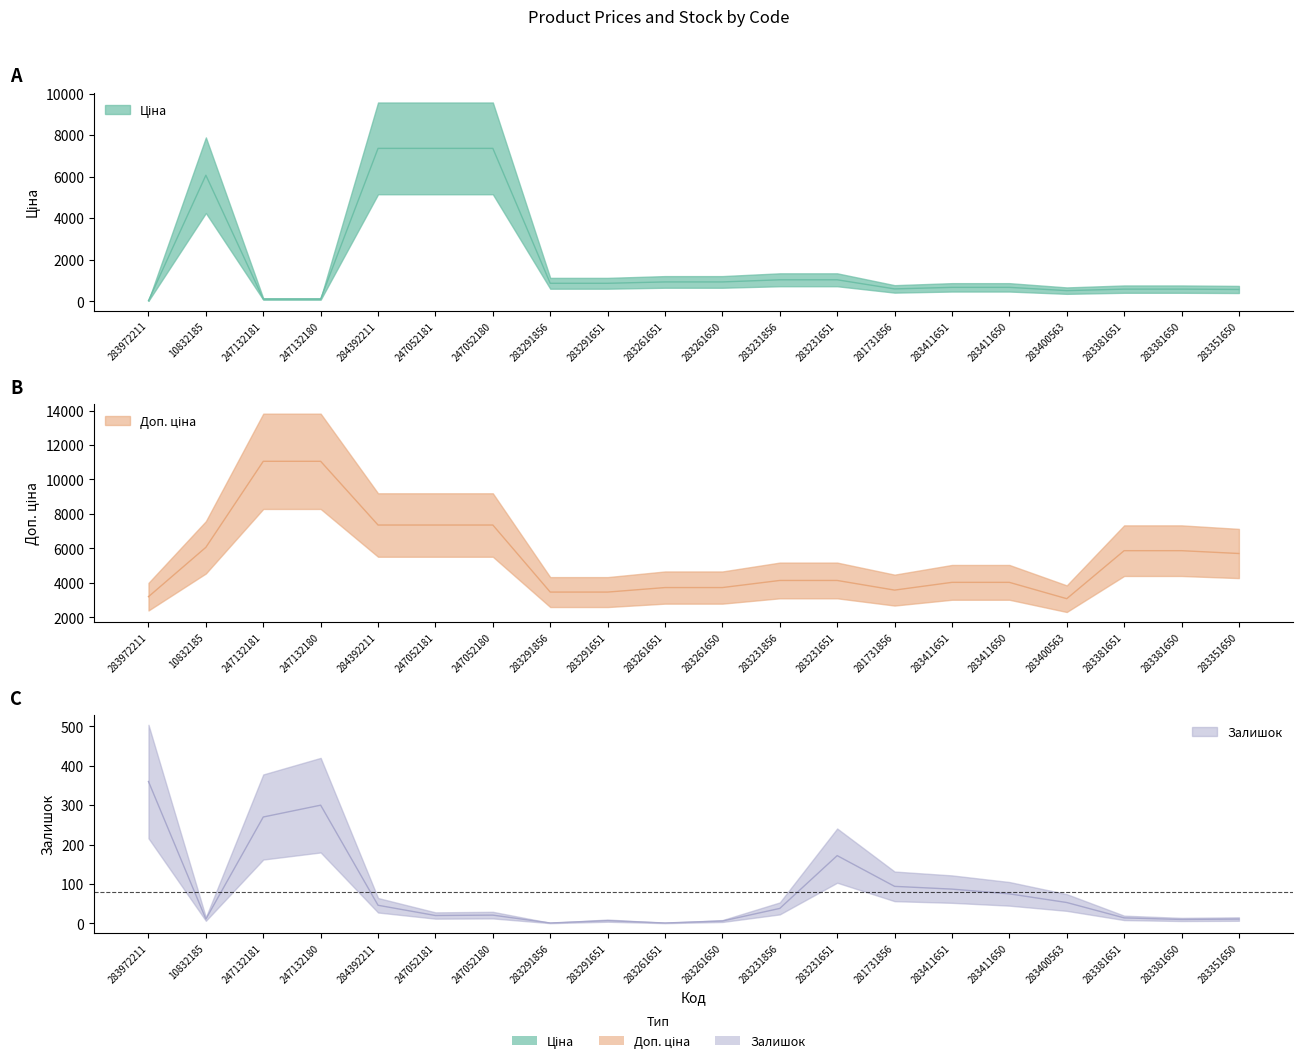

Which series has the largest total across all categories?

Доп. ціна